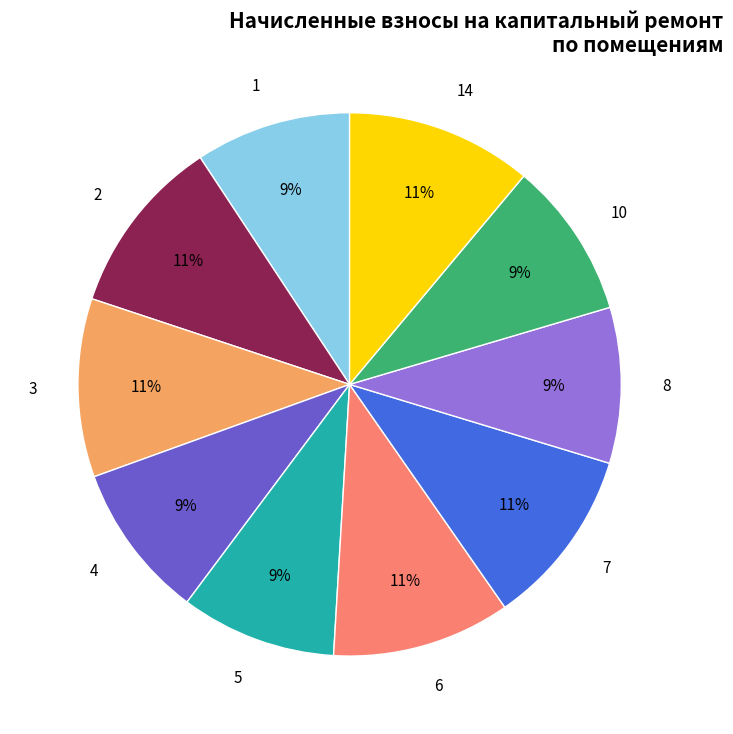

To the nearest percent, what is the average slice percentage?

10%